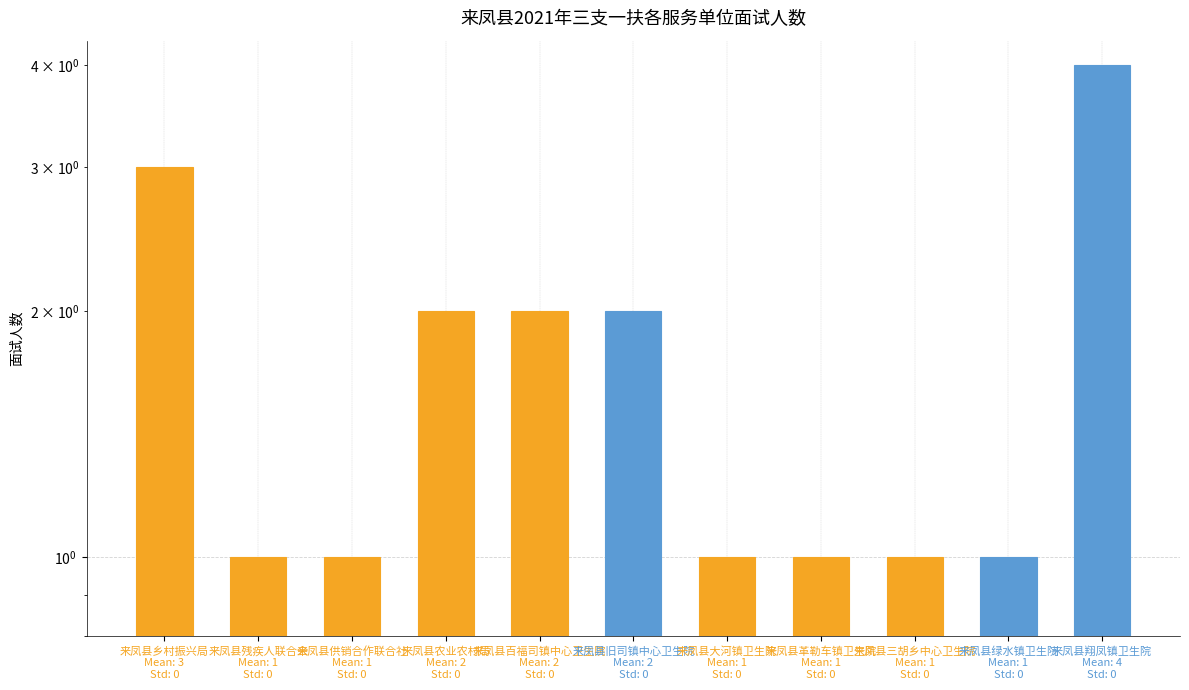

What is the average value?

2